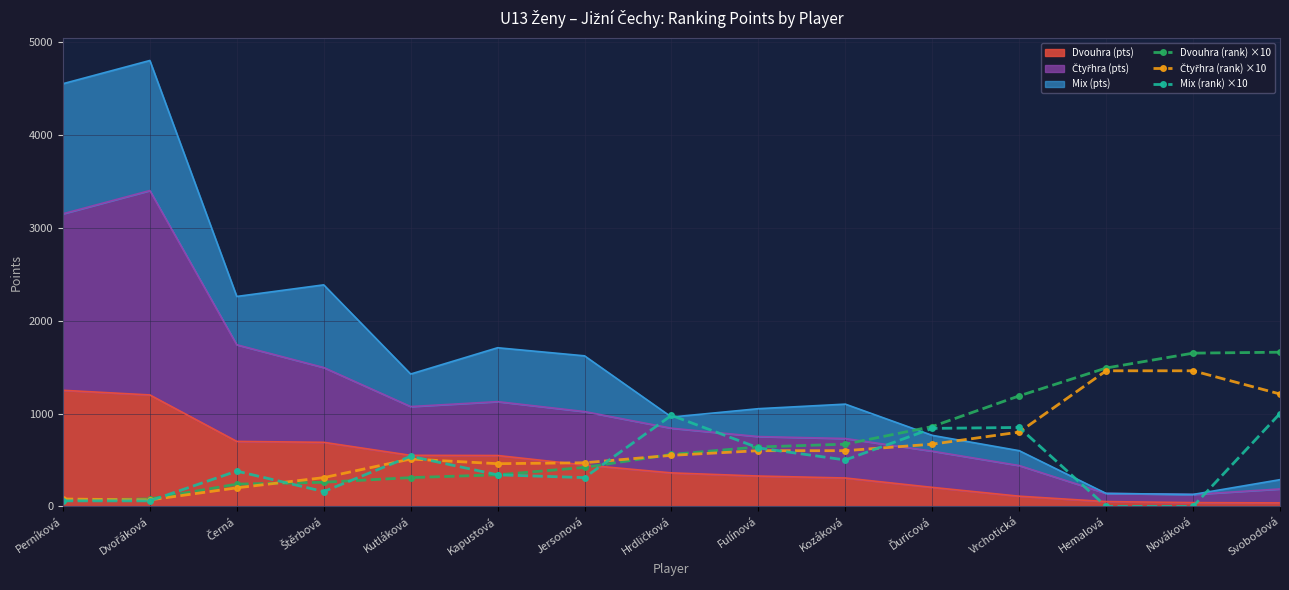

The Mix (rank) ×10 series shows 1784 at Svobodová. True or false?

False